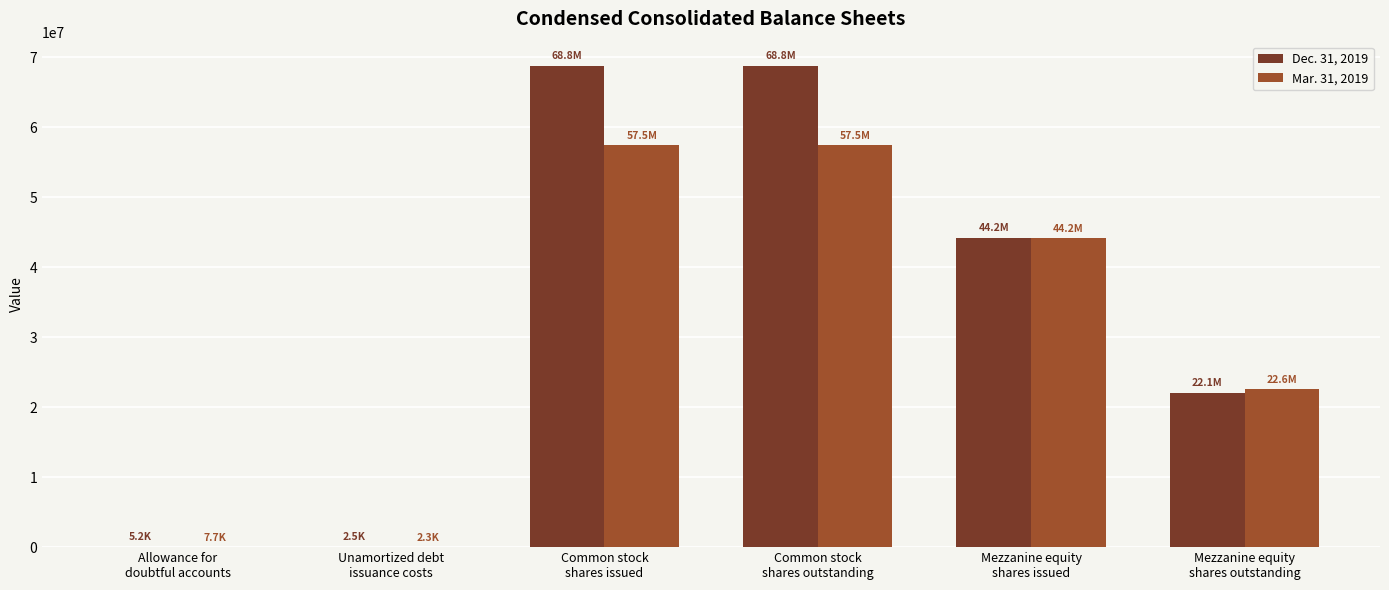

The Mar. 31, 2019 series shows 7653 at Allowance for
doubtful accounts. True or false?

True